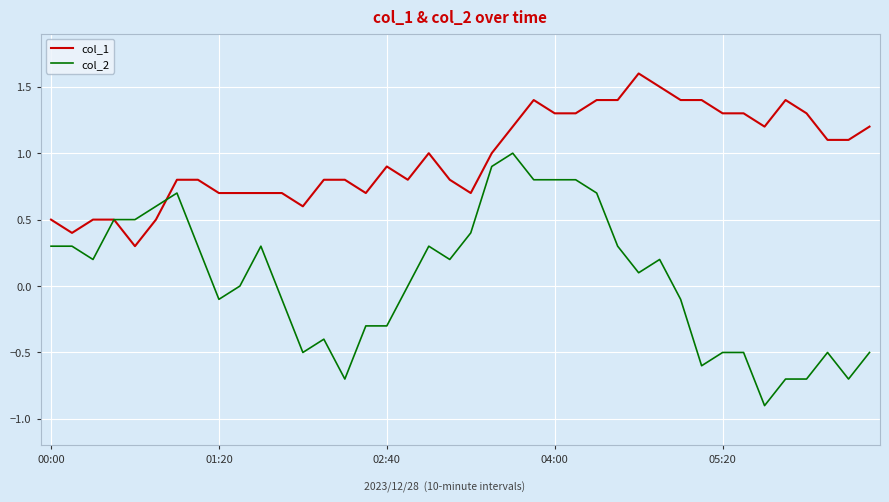

Rank the series by their maximum value, from highest to lowest.

col_1, col_2